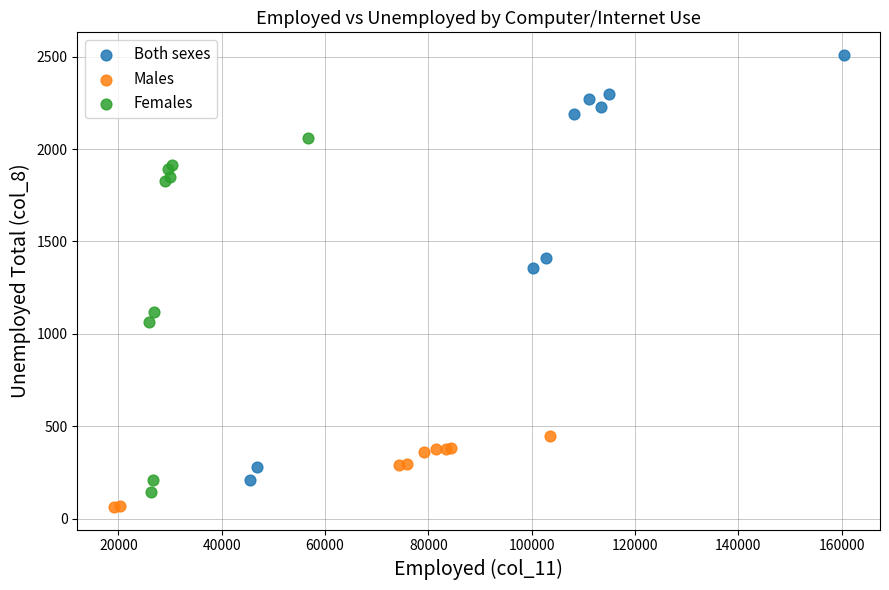

What are all the series names shown in the legend?

Both sexes, Males, Females